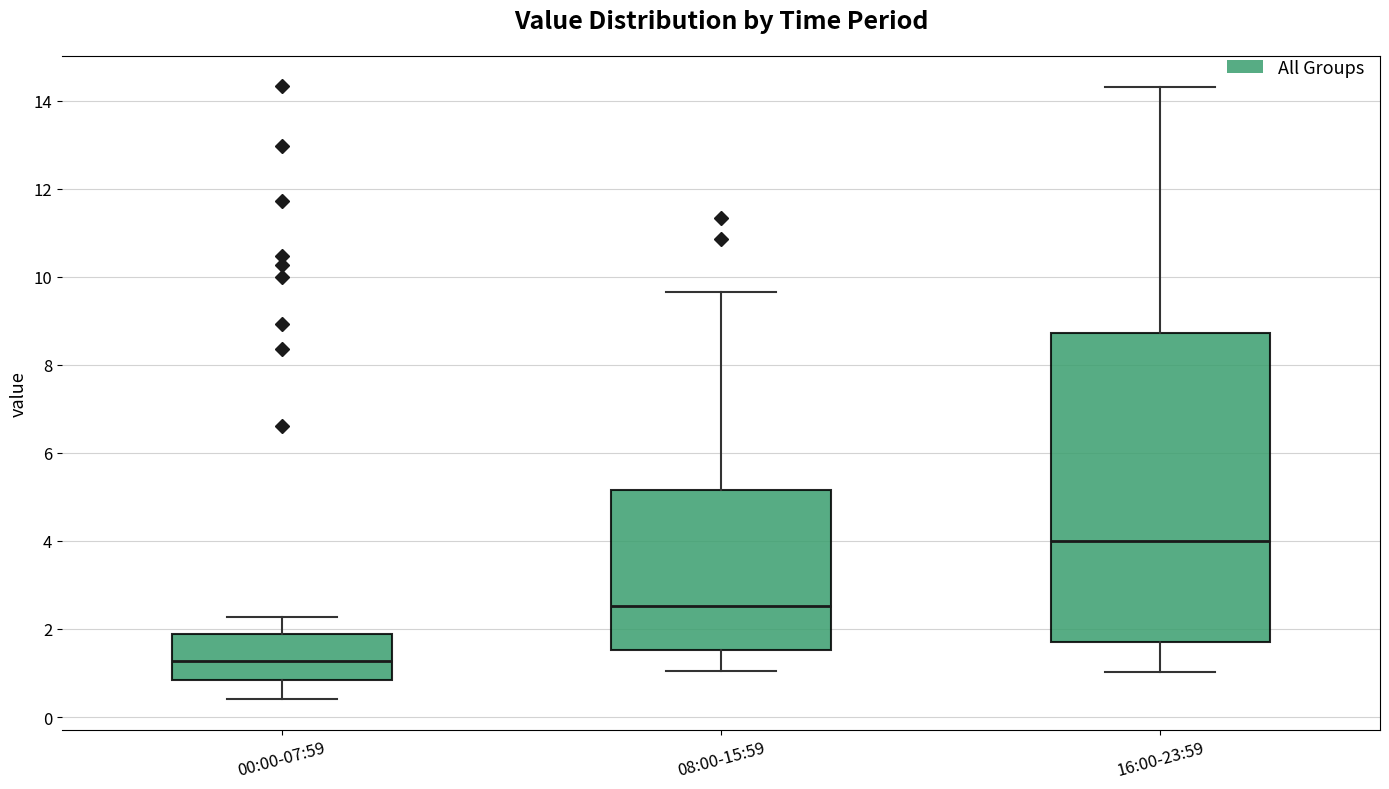

Where is the upper edge of the box for 00:00-07:59 on the y-axis? The values are not printed on the chart, so give them approximately, as read against the axis.

1.8